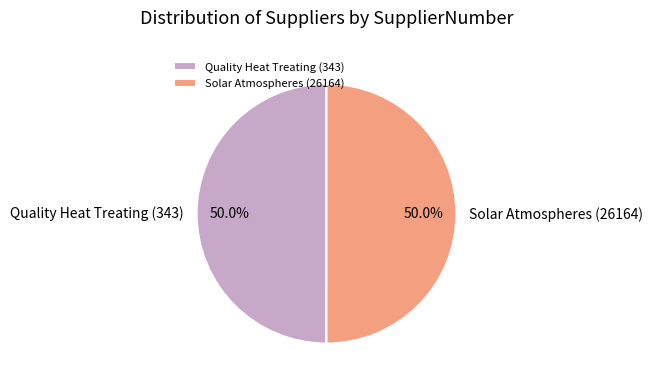

To the nearest percent, what percentage of the pie is Solar Atmospheres (26164)?

50%